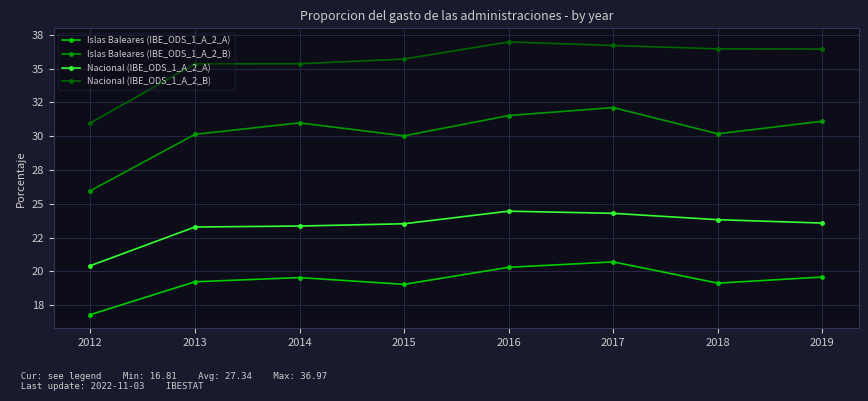

Where is the first local maximum for Islas Baleares (IBE_ODS_1_A_2_B)?

2014